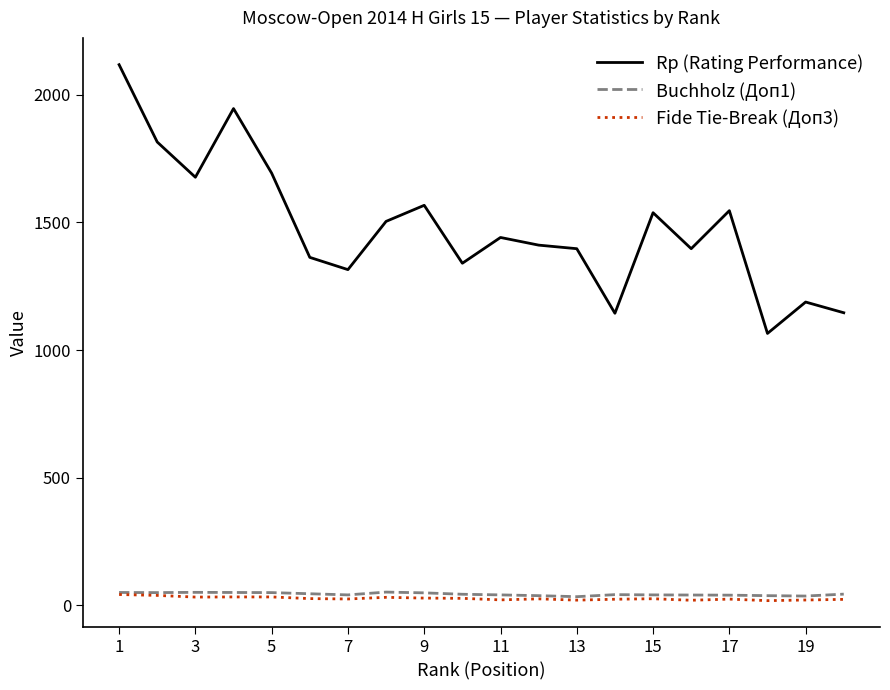

Does the chart have visible grid lines?

No